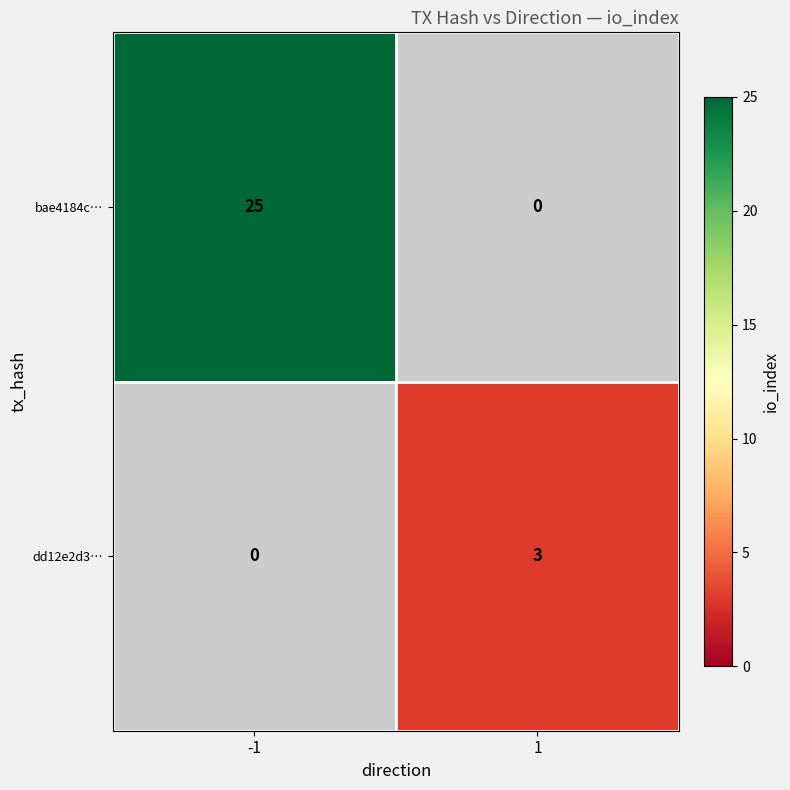

List the labels in order of dd12e2d3… value, smallest first.

-1, 1